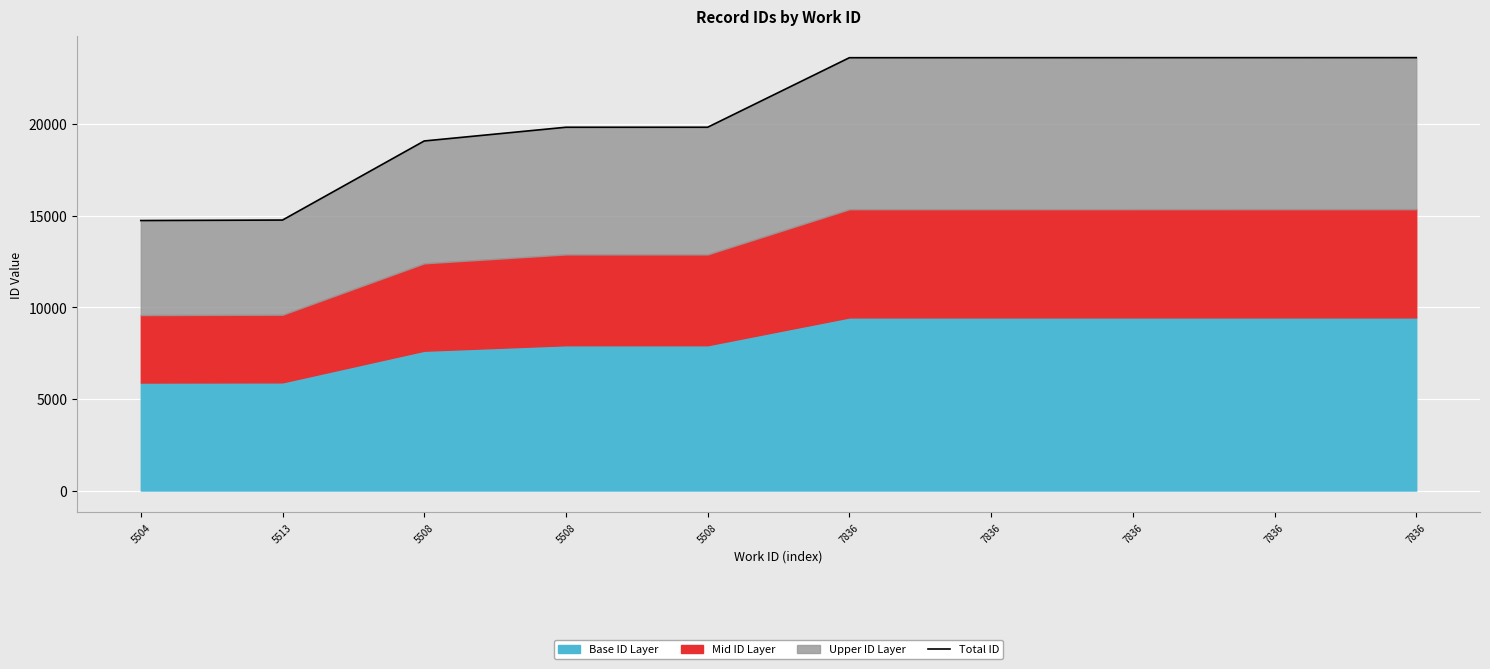

What is the change in value from 5504 to 7836?

+8881